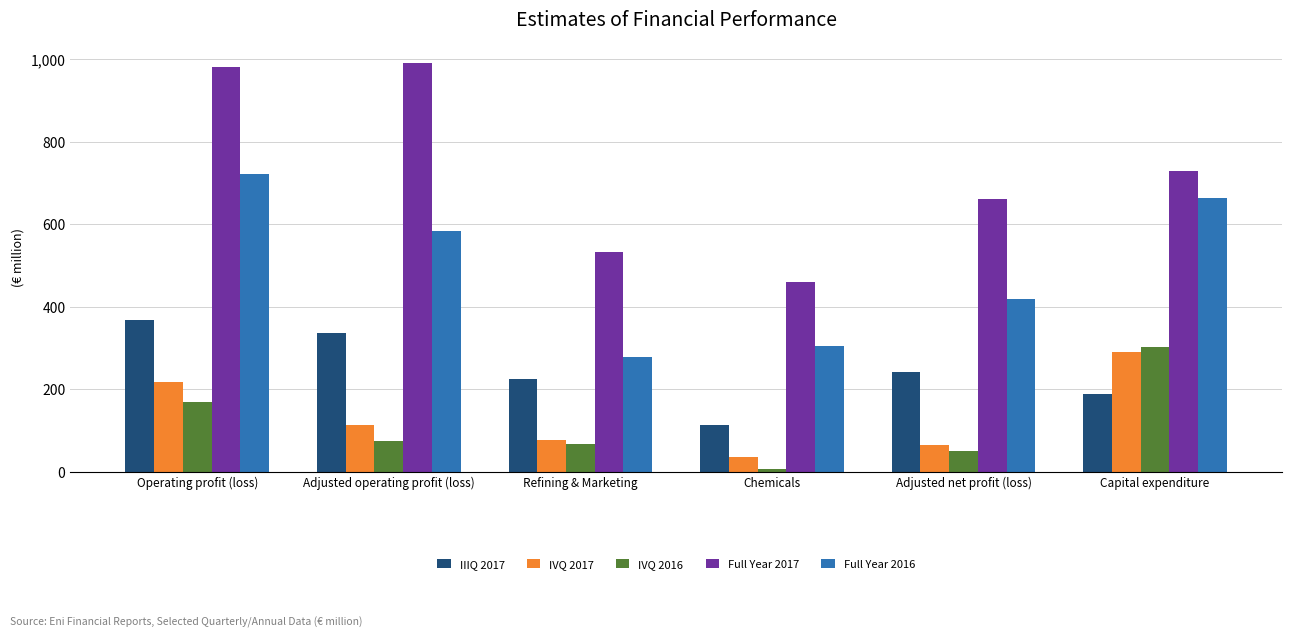

At how many categories does at least one series exceed 589?

4